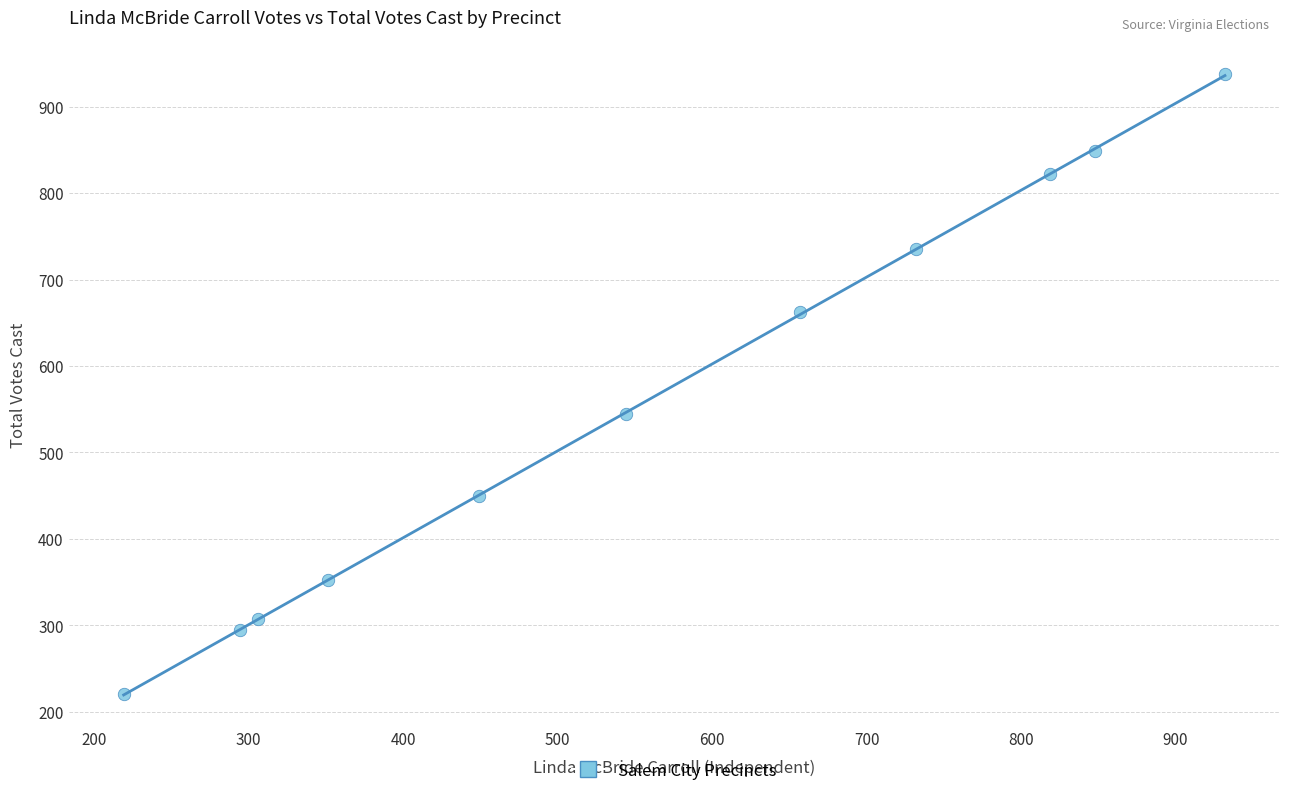

What is the range of X values (max minus min)?

713